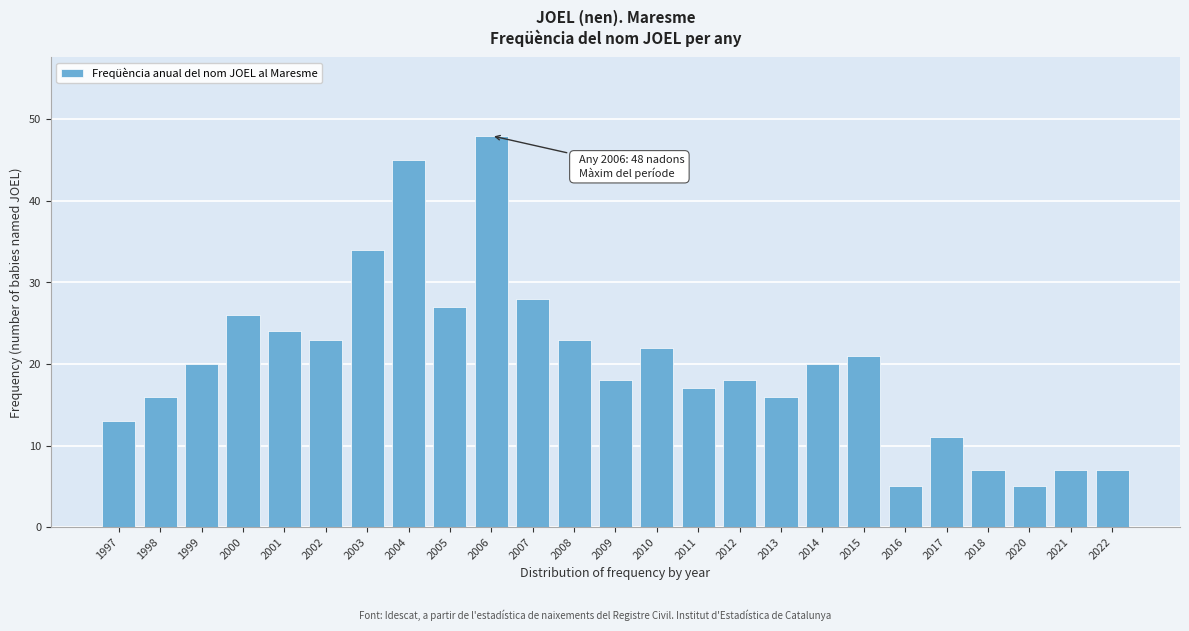

Reading left to right, what are all the values shown in this chart?

1997=13	1998=16	1999=20	2000=26	2001=24	2002=23	2003=34	2004=45	2005=27	2006=48	2007=28	2008=23	2009=18	2010=22	2011=17	2012=18	2013=16	2014=20	2015=21	2016=5	2017=11	2018=7	2020=5	2021=7	2022=7